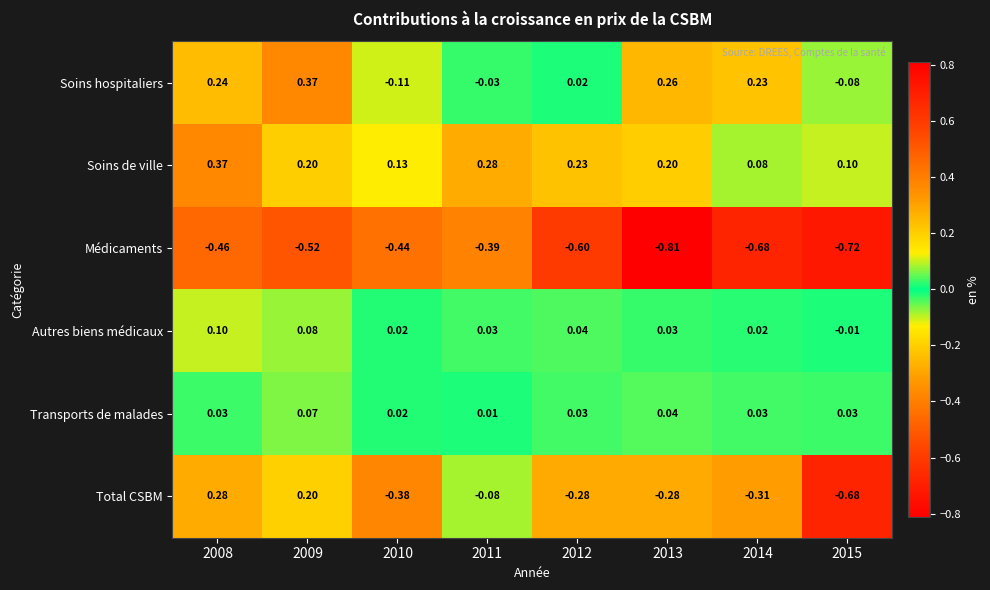

At 2015, list the series in order from smallest to largest.

Médicaments, Total CSBM, Soins hospitaliers, Autres biens médicaux, Transports de malades, Soins de ville